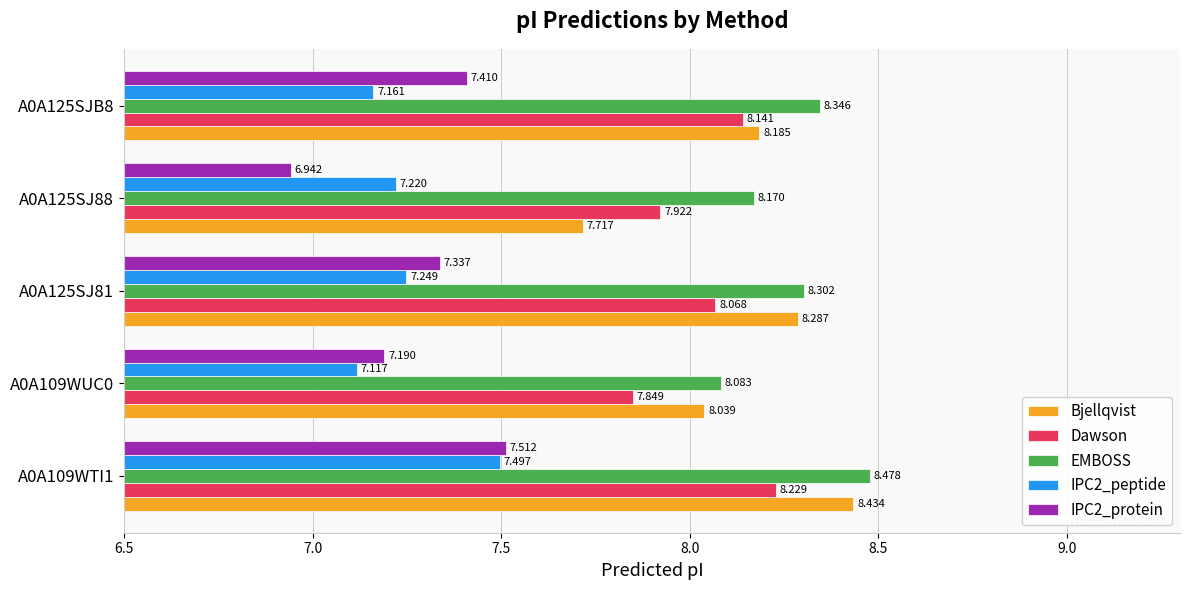

What are all the series names shown in the legend?

Bjellqvist, Dawson, EMBOSS, IPC2_peptide, IPC2_protein